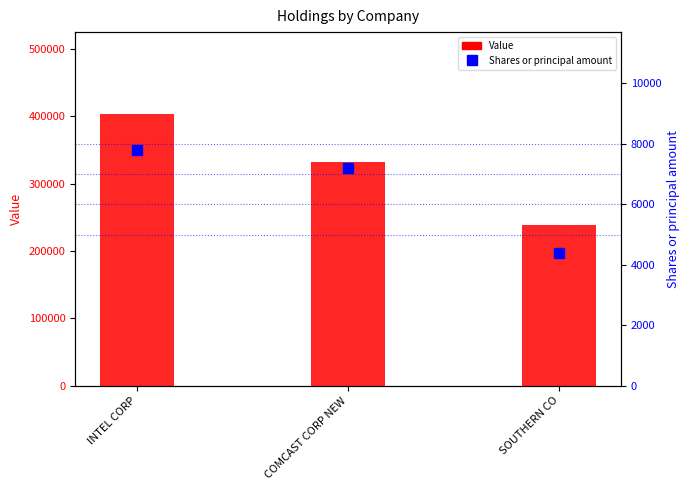

What is the difference between the highest and lowest values at INTEL CORP?

396200